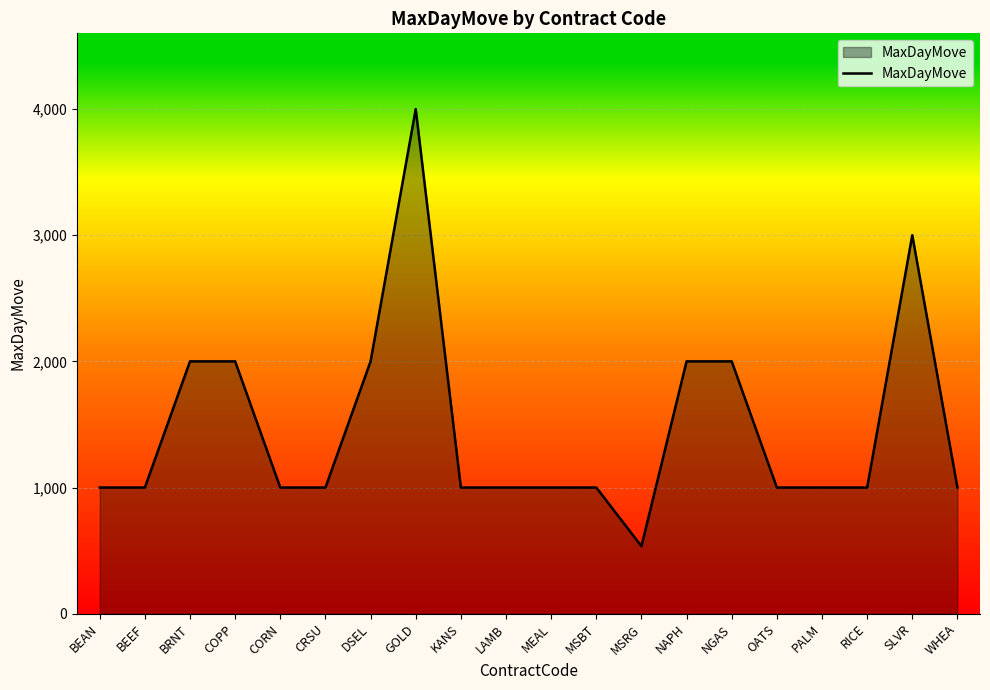

The value at OATS is 207. True or false?

False